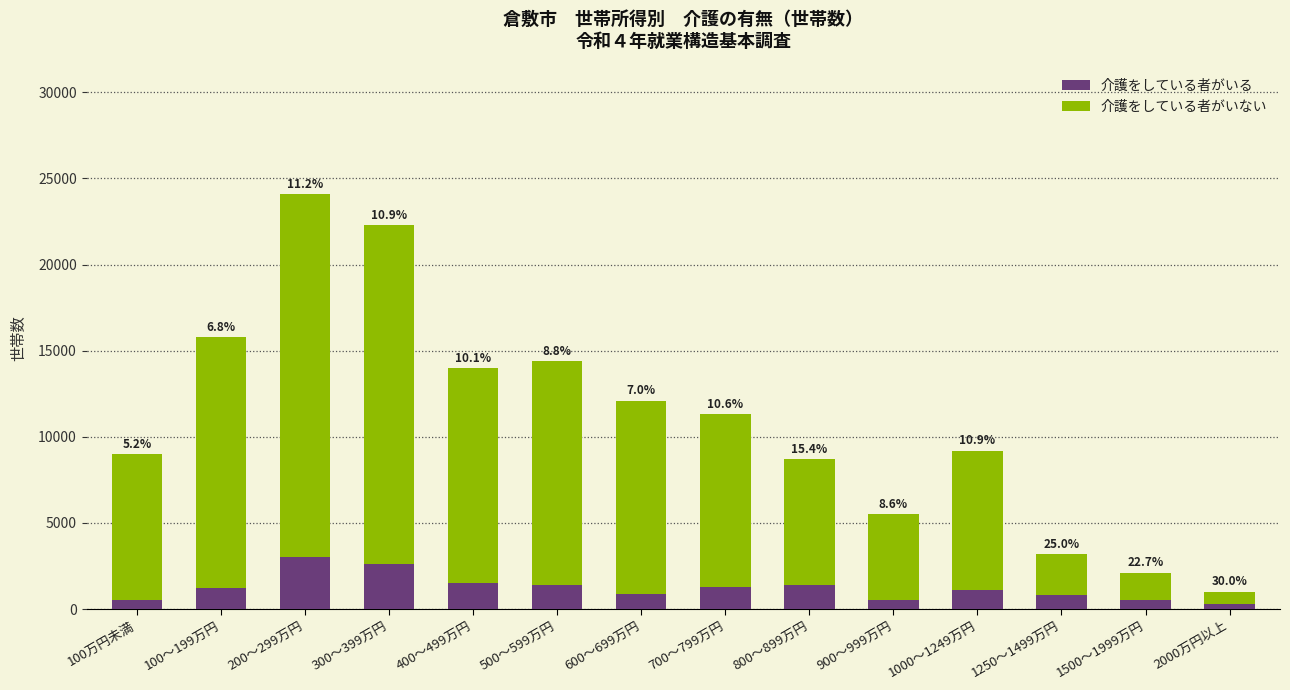

Are the bars horizontal?

No